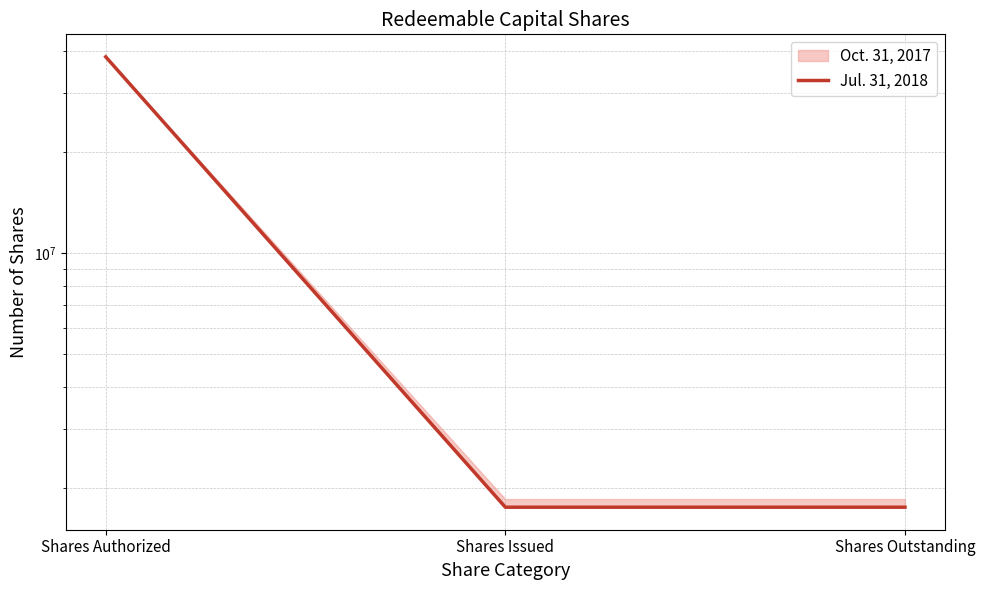

Which category has the highest value across all series?

Shares Authorized